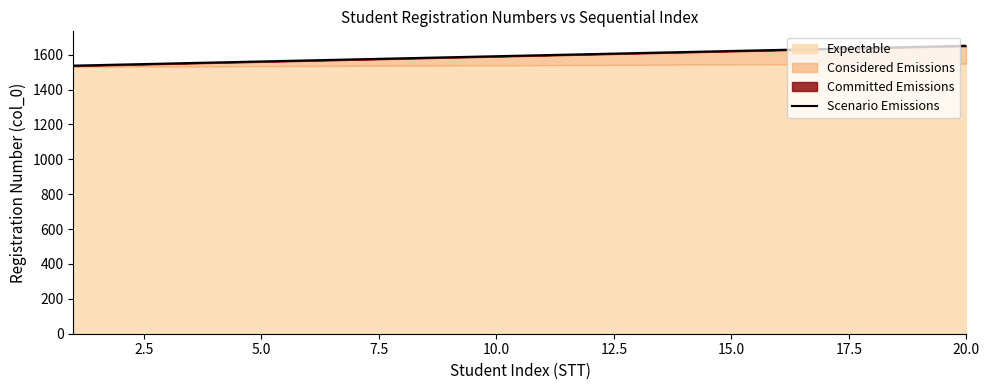

Does the chart display data point markers on the line(s)?

No